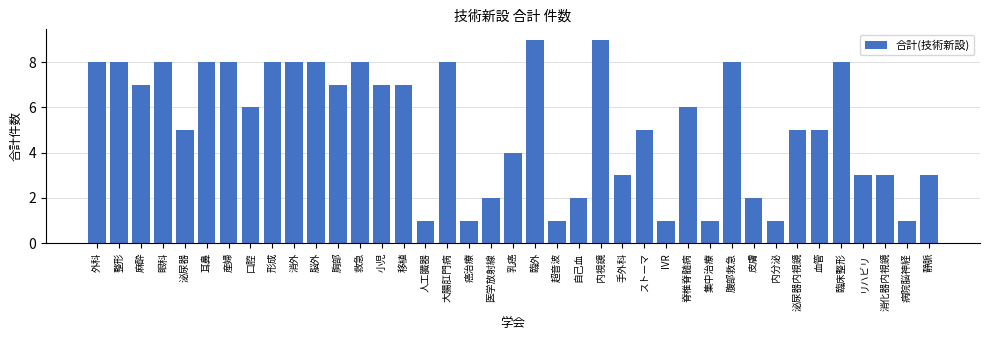

What is the difference between the values at 医学放射線 and 脊椎脊髄病?

4